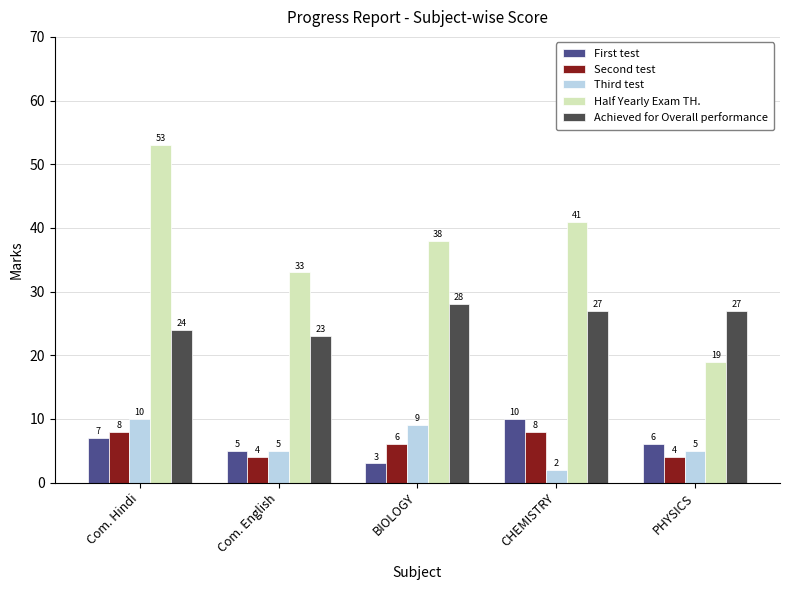

True or false: Half Yearly Exam TH. has a value of 27 at Com. Hindi.

False